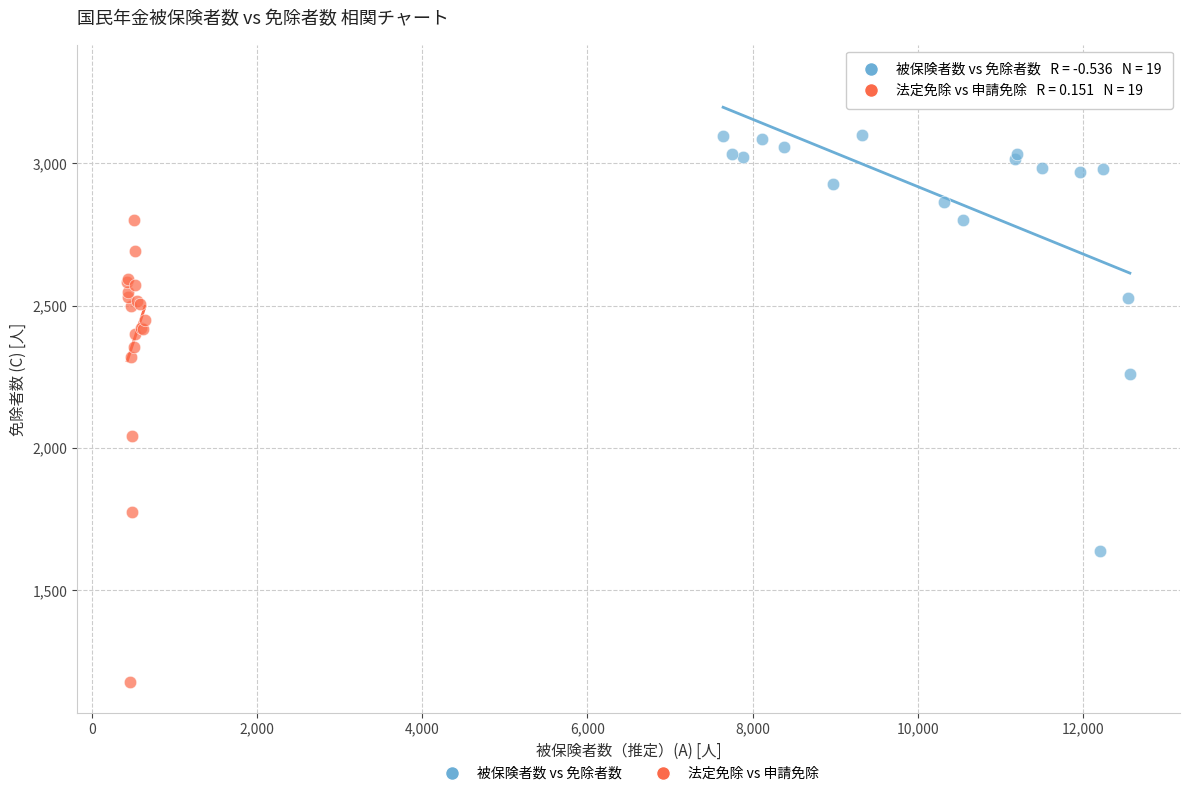

Which series contains the highest Y value?

被保険者数 vs 免除者数